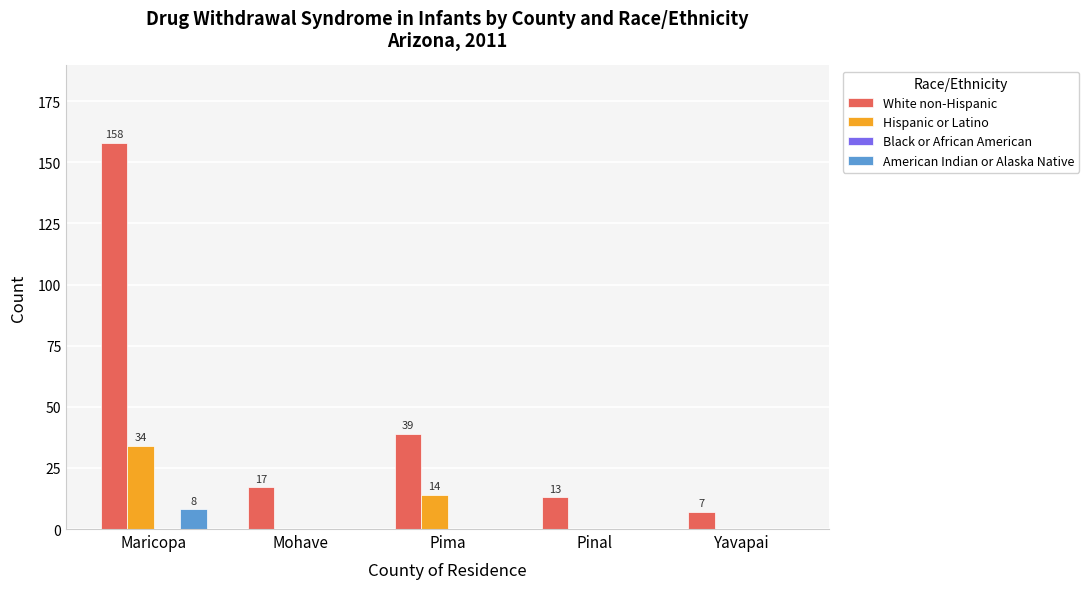

How many American Indian or Alaska Native values are between 0 and 1?

4